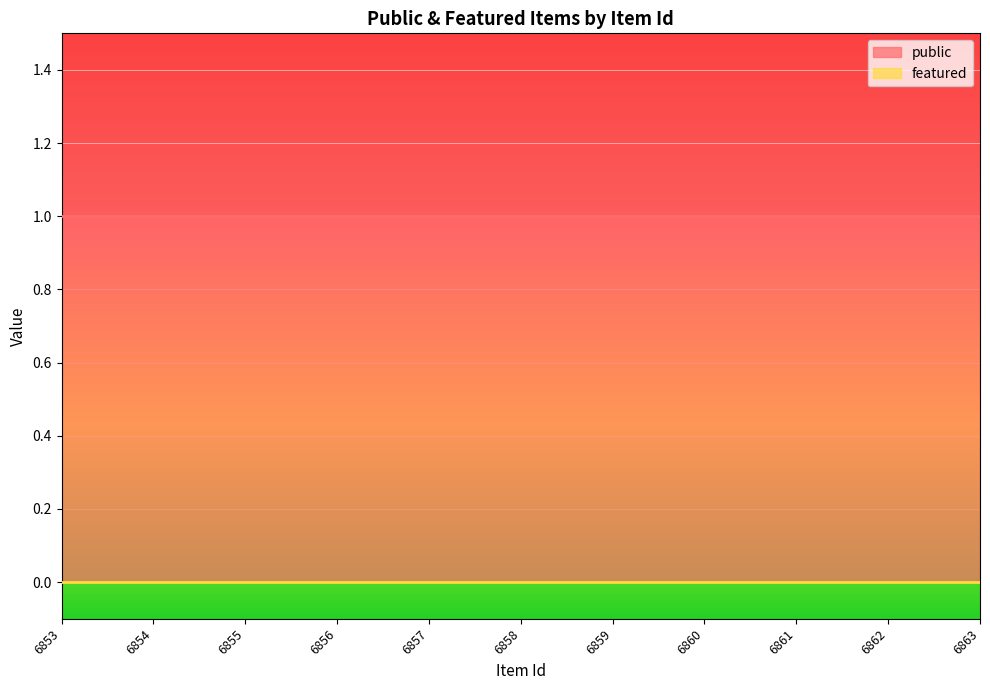

The value of featured at 6857 is 0. True or false?

True